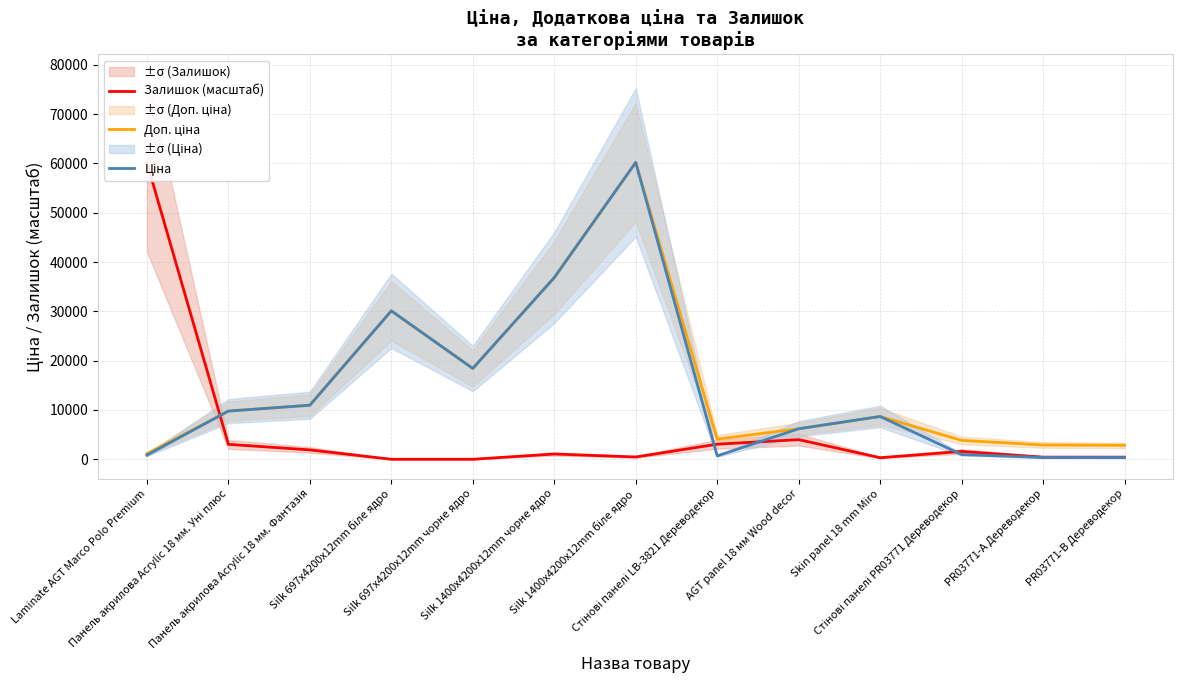

What is the value of the Доп. ціна point at the 10th from the left?

8679.5